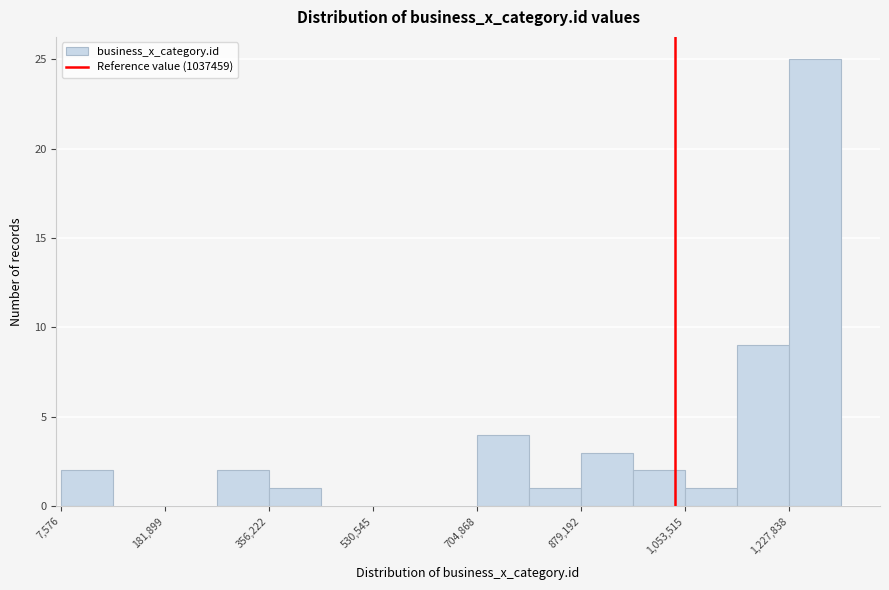

Reading left to right, list every bar in this chart as the range it spans on the x-axis followed by its height. Neither the bar edges nor the heights are printed on the chart, so give them approximately, as read against the axes.

0 to 100000: 2
100000 to 180000: 0
180000 to 260000: 0
260000 to 360000: 2
360000 to 440000: 1
440000 to 540000: 0
540000 to 620000: 0
620000 to 700000: 0
700000 to 800000: 4
800000 to 880000: 1
880000 to 960000: 3
960000 to 1060000: 2
1060000 to 1140000: 1
1140000 to 1220000: 9
1220000 to 1320000: 25